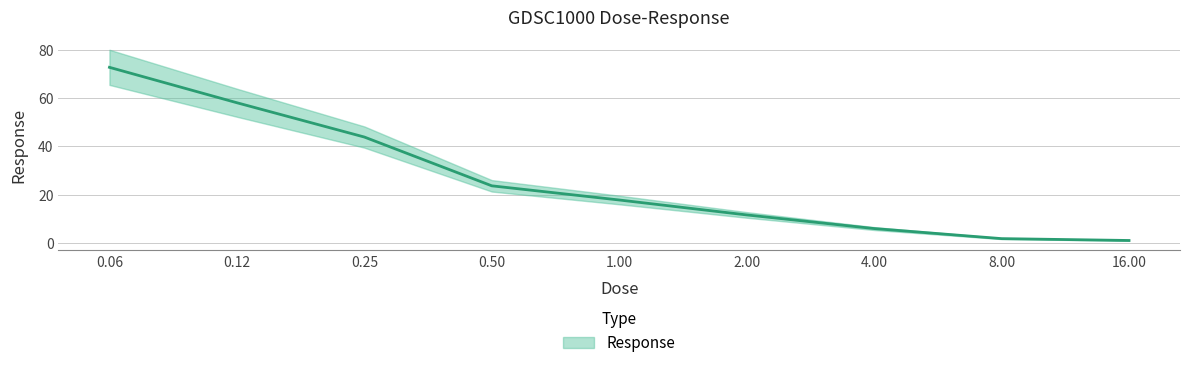

What is the difference between the second highest and minimum values?

57.1